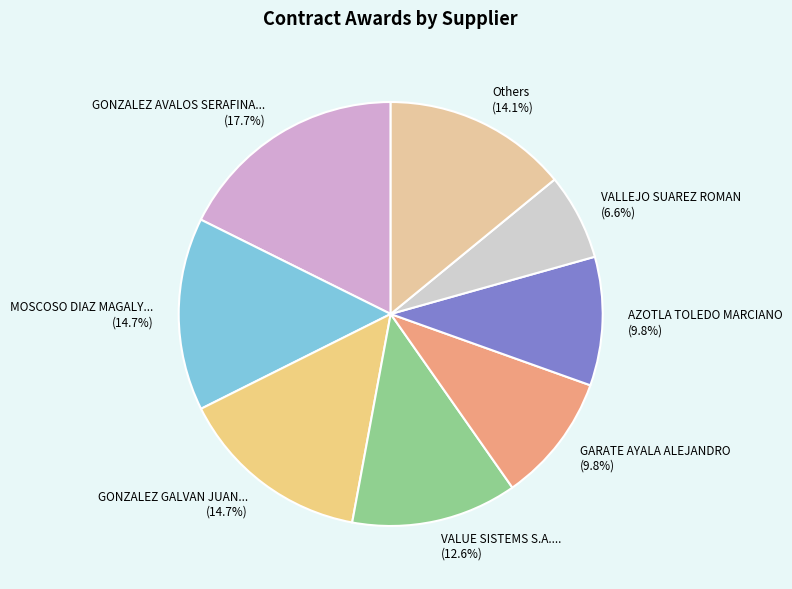

What is the largest slice in the pie chart?

GONZALEZ AVALOS SERAFINA...